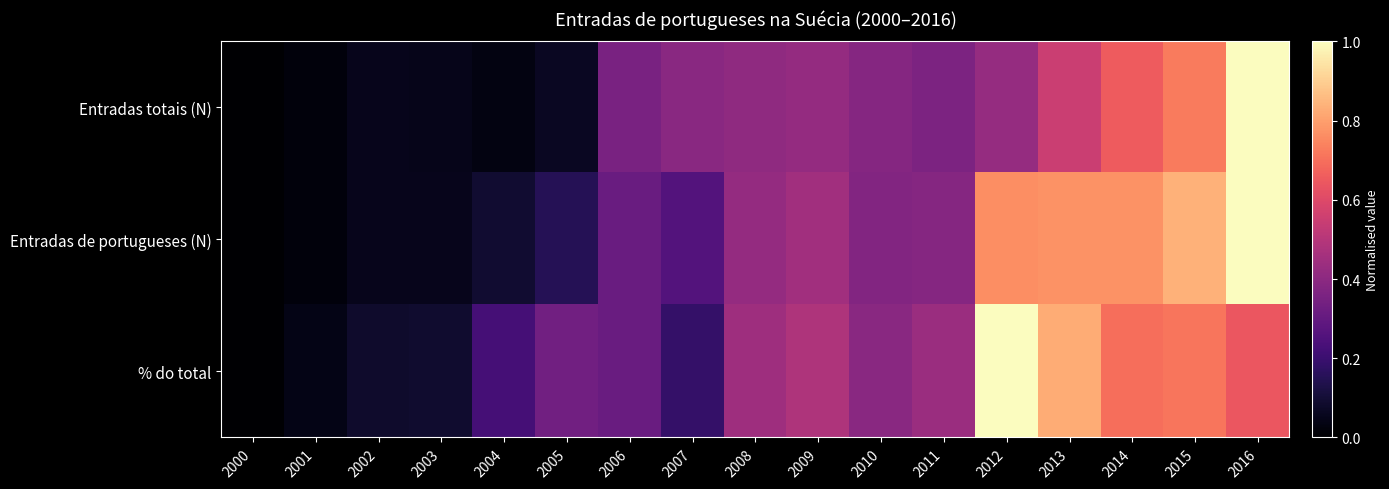

Which category has the highest value across all series?

2016